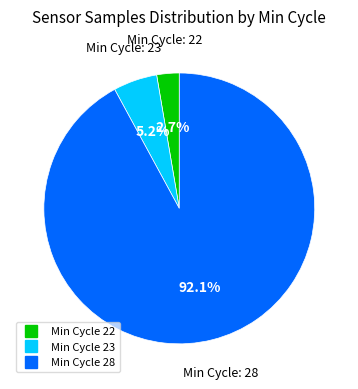

Does any single category account for the majority?

Yes